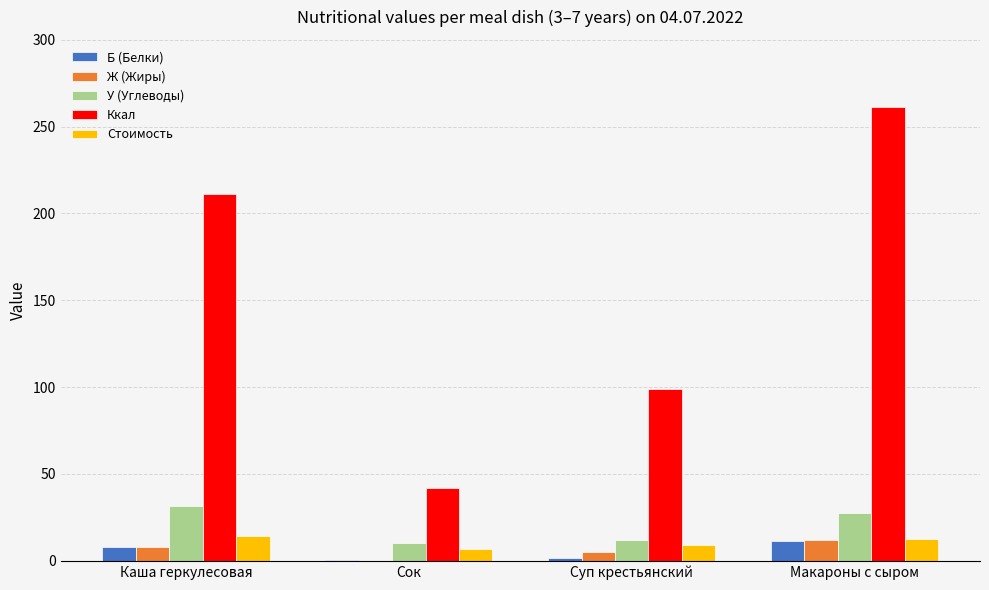

Which series has the largest total across all categories?

Ккал